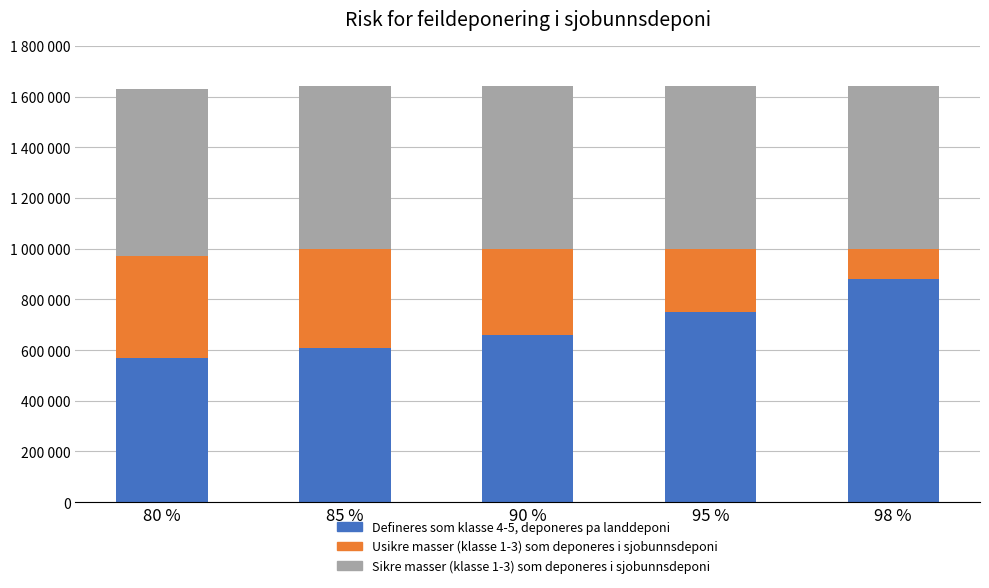

At which label is Defineres som klasse 4-5, deponeres pa landdeponi closest to 725000?

95 %